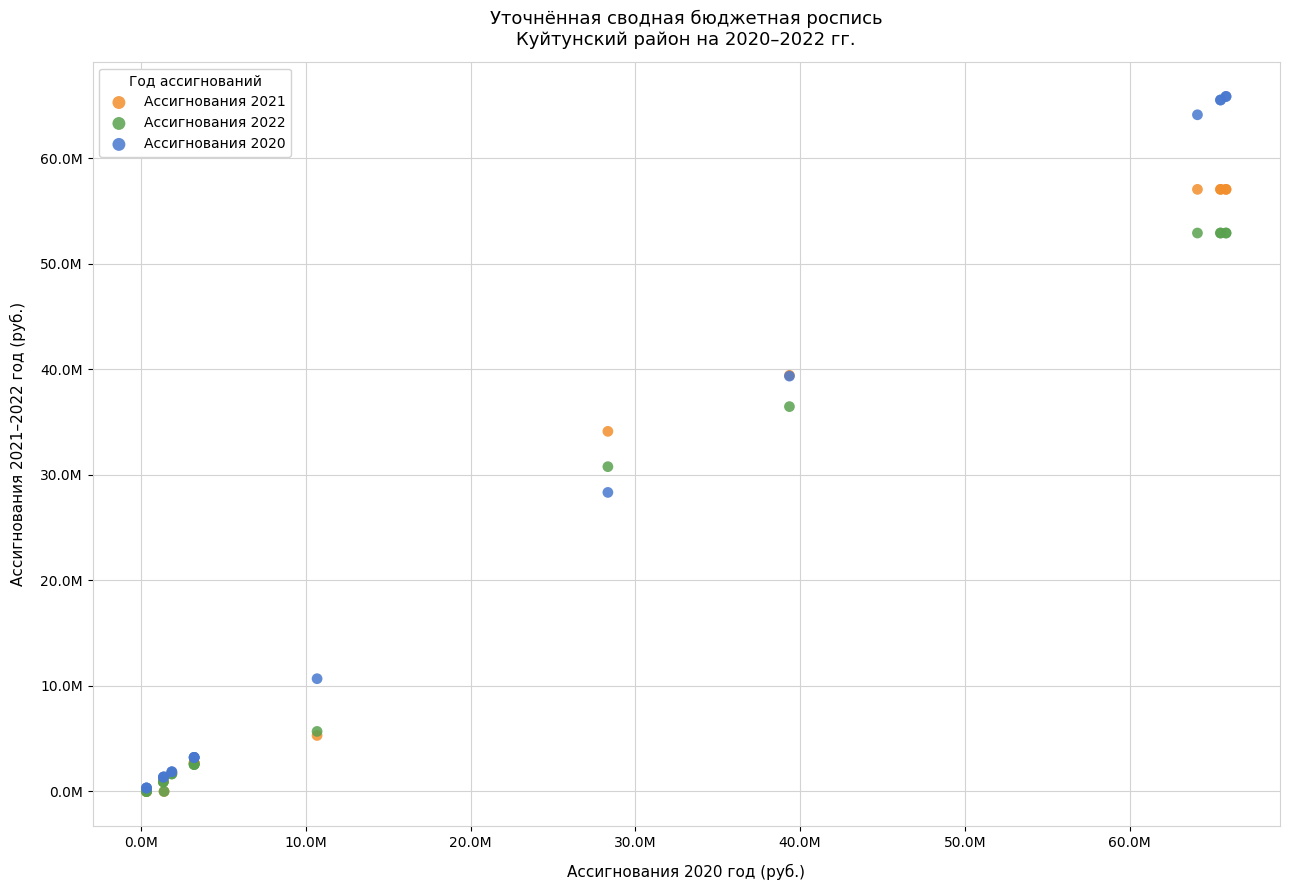

Which series has the largest Y range (max minus min)?

Ассигнования 2020